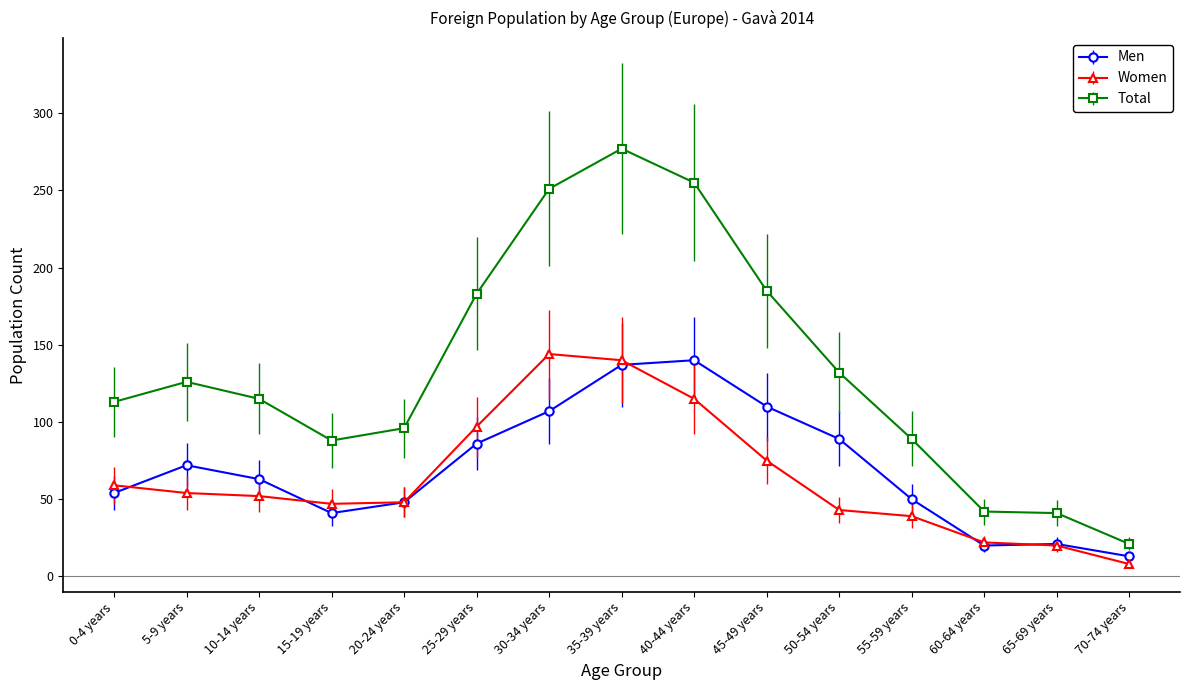

What is the minimum value for Total?

21